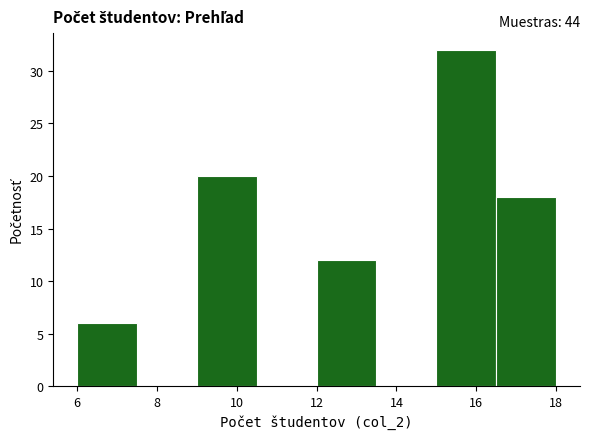

Which range on the x-axis has the tallest bar?

15.0 to 16.5